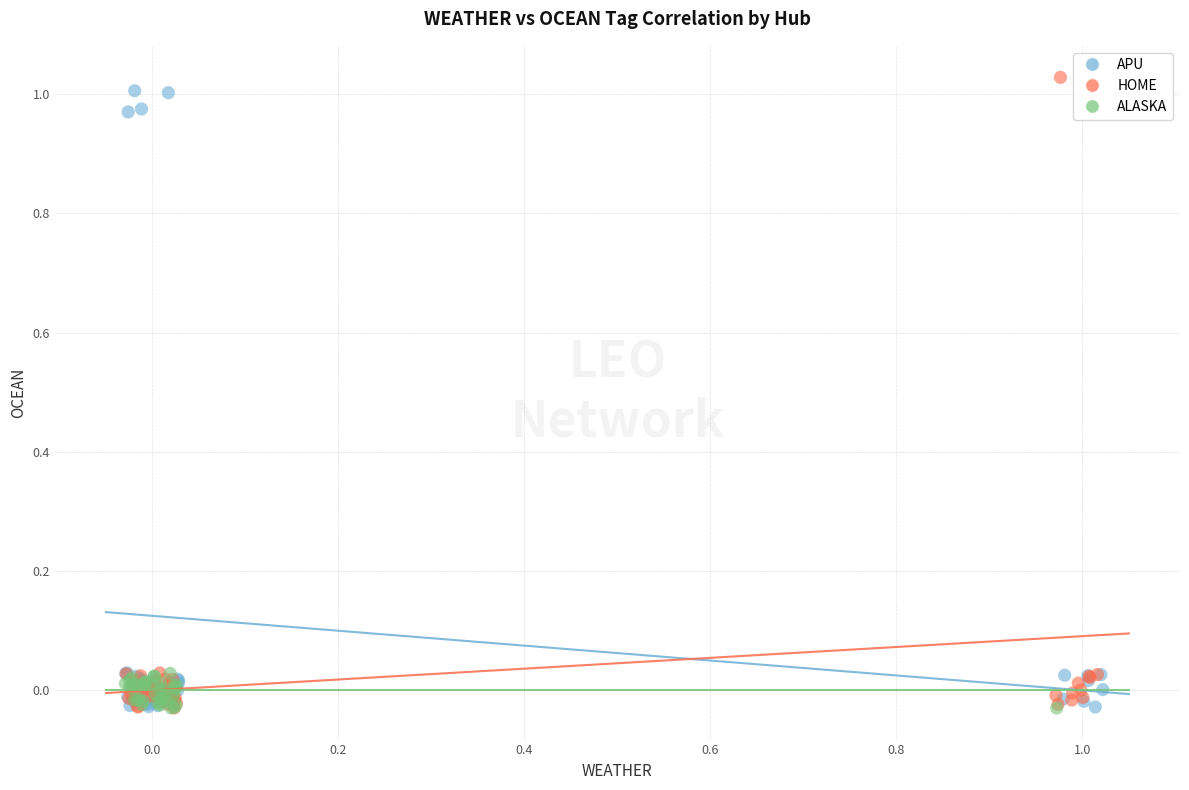

What are all the series names shown in the legend?

APU, HOME, ALASKA